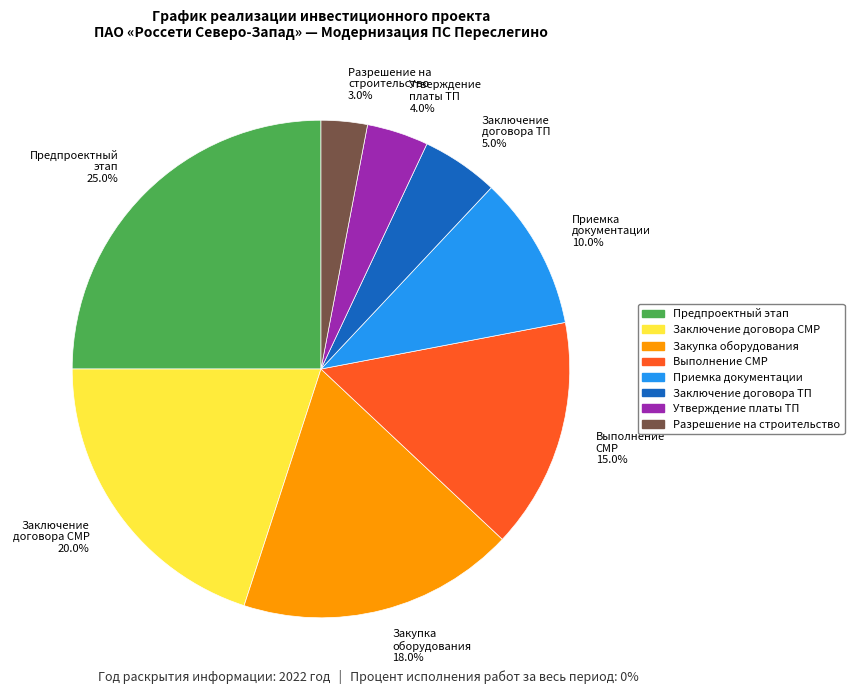

What is the largest slice in the pie chart?

Предпроектный этап 25.0%